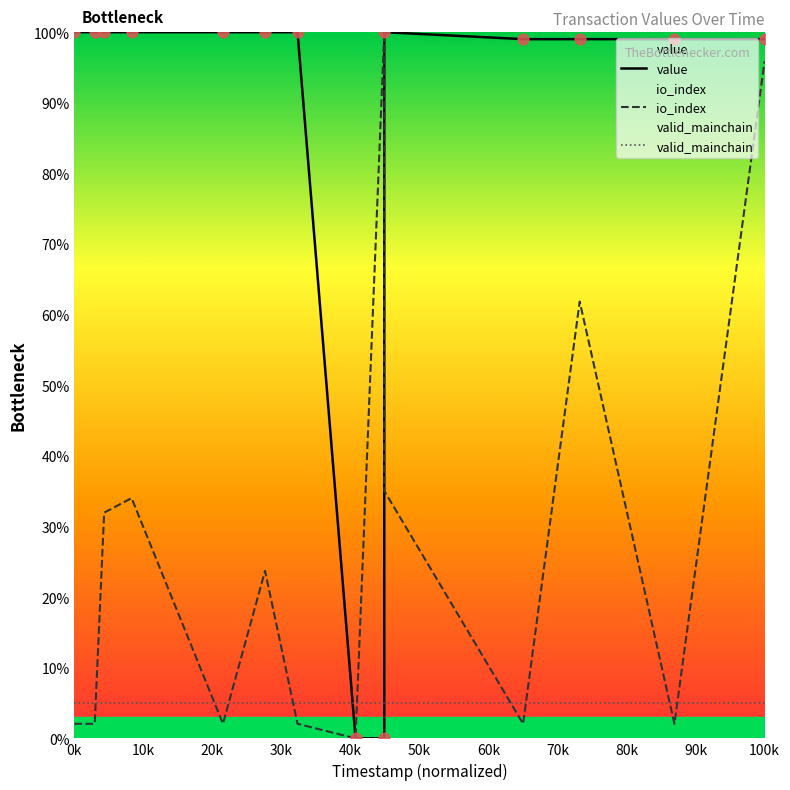

Which series has the largest Y range (max minus min)?

value